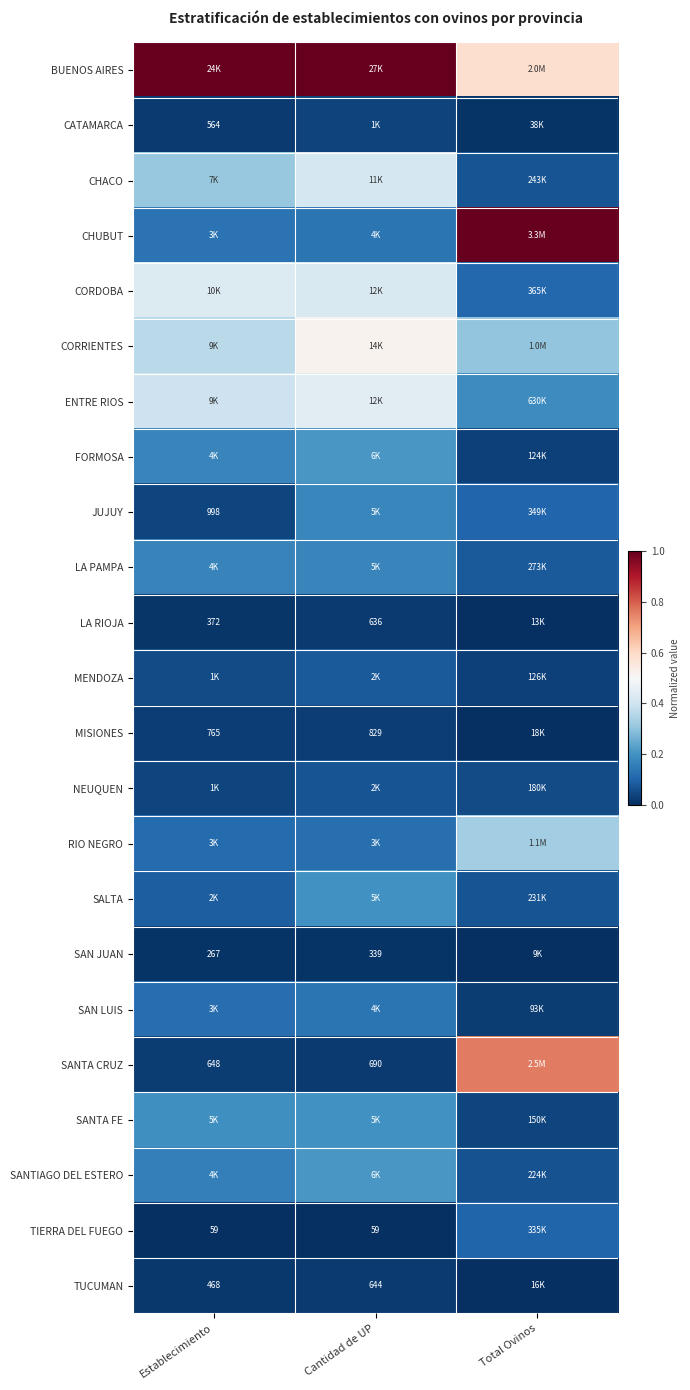

Is the value of SANTA CRUZ at Cantidad de UP greater than the value of MISIONES at Establecimiento?

No